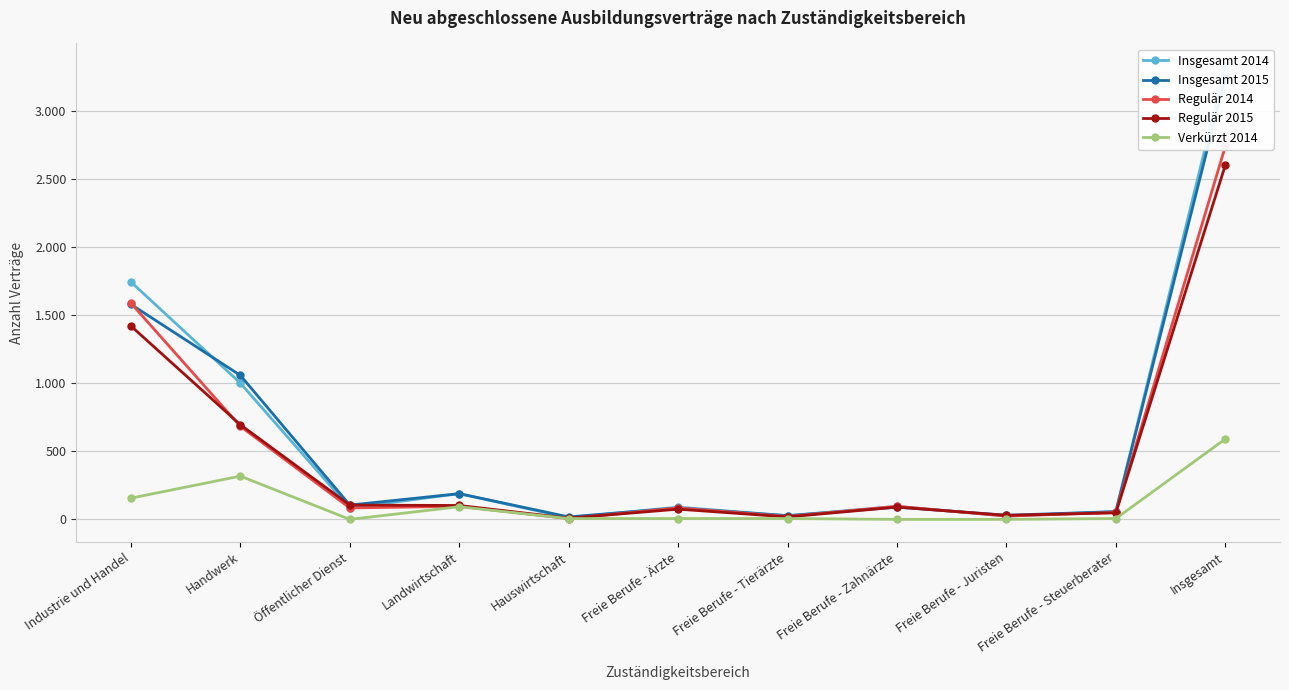

What is the value of the Insgesamt 2014 point at the 11th from the left?

3333